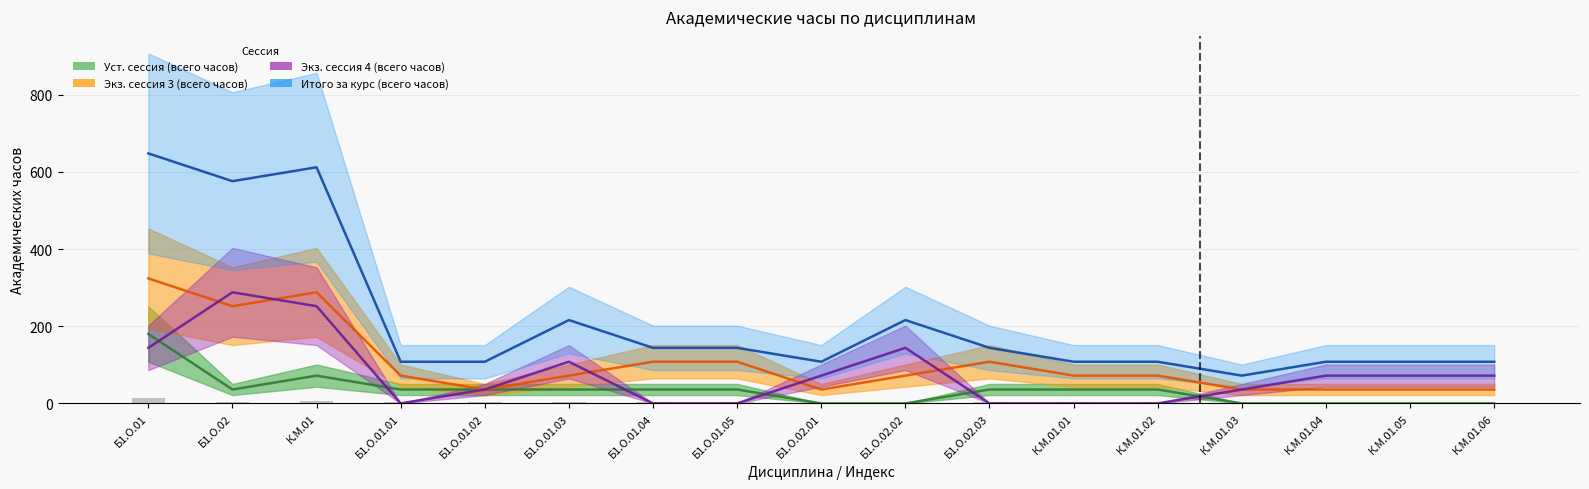

Count the number of data series in this chart.

4